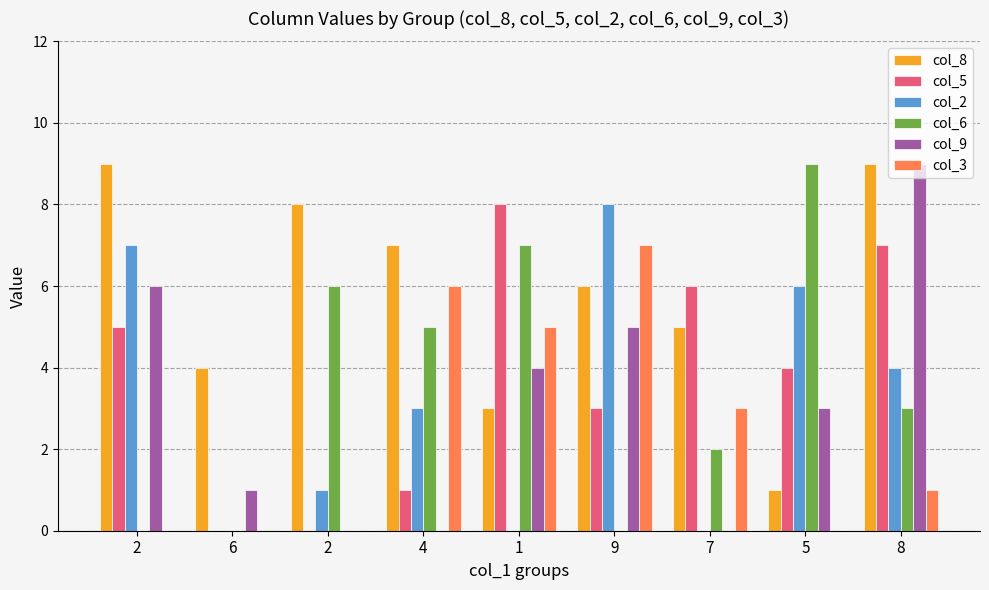

What are all the series names shown in the legend?

col_8, col_5, col_2, col_6, col_9, col_3